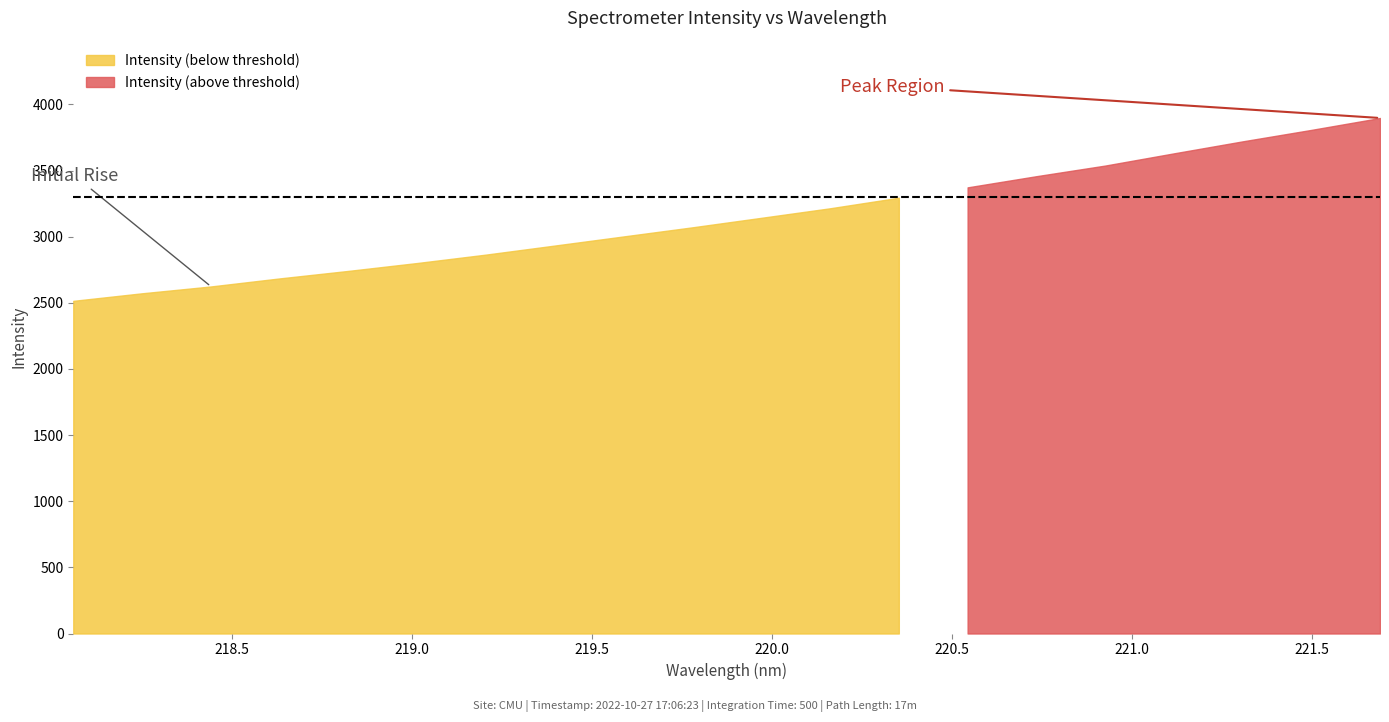

Which category has the lowest value across all series?

218.0596